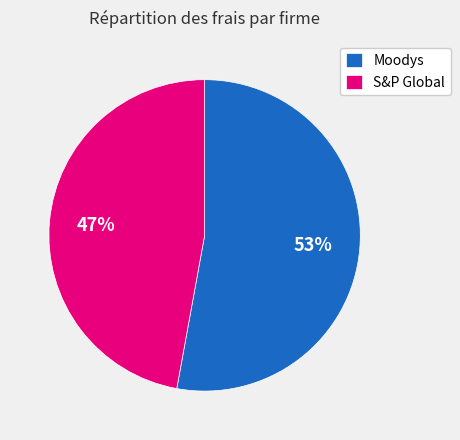

Which has a higher value, Moodys or S&P Global?

Moodys